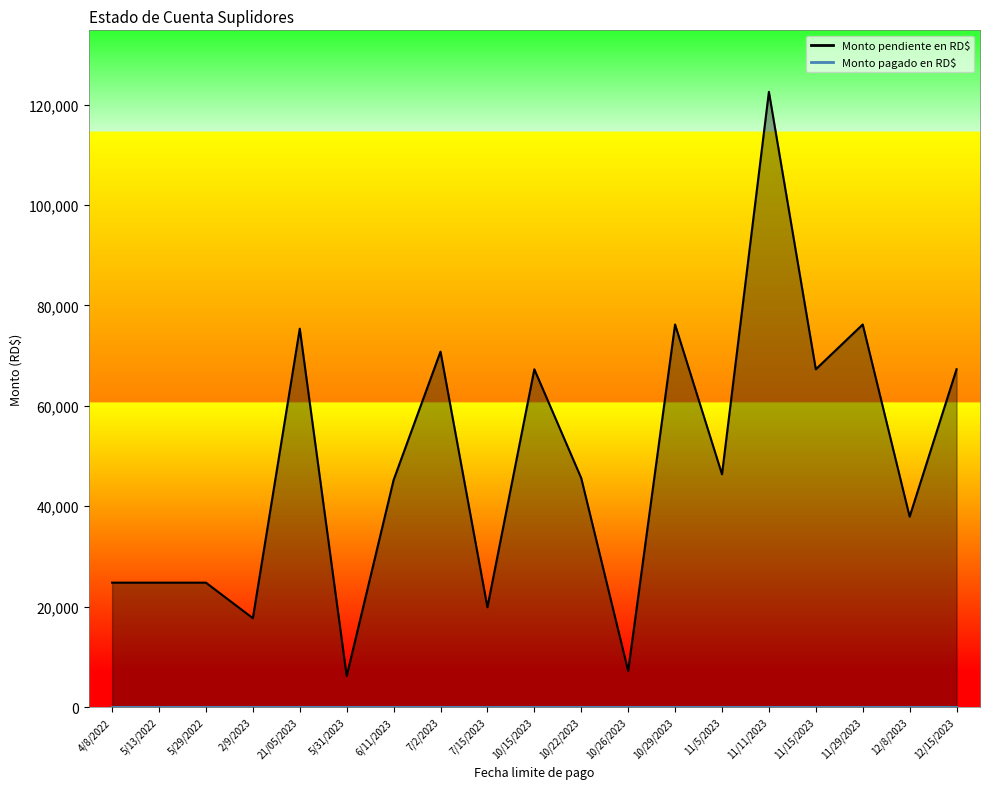

Rank the categories by value from highest to lowest.

11/11/2023, 10/29/2023, 11/29/2023, 21/05/2023, 7/2/2023, 10/15/2023, 11/15/2023, 12/15/2023, 11/5/2023, 10/22/2023, 6/11/2023, 12/8/2023, 4/8/2022, 5/13/2022, 5/29/2022, 7/15/2023, 2/9/2023, 10/26/2023, 5/31/2023